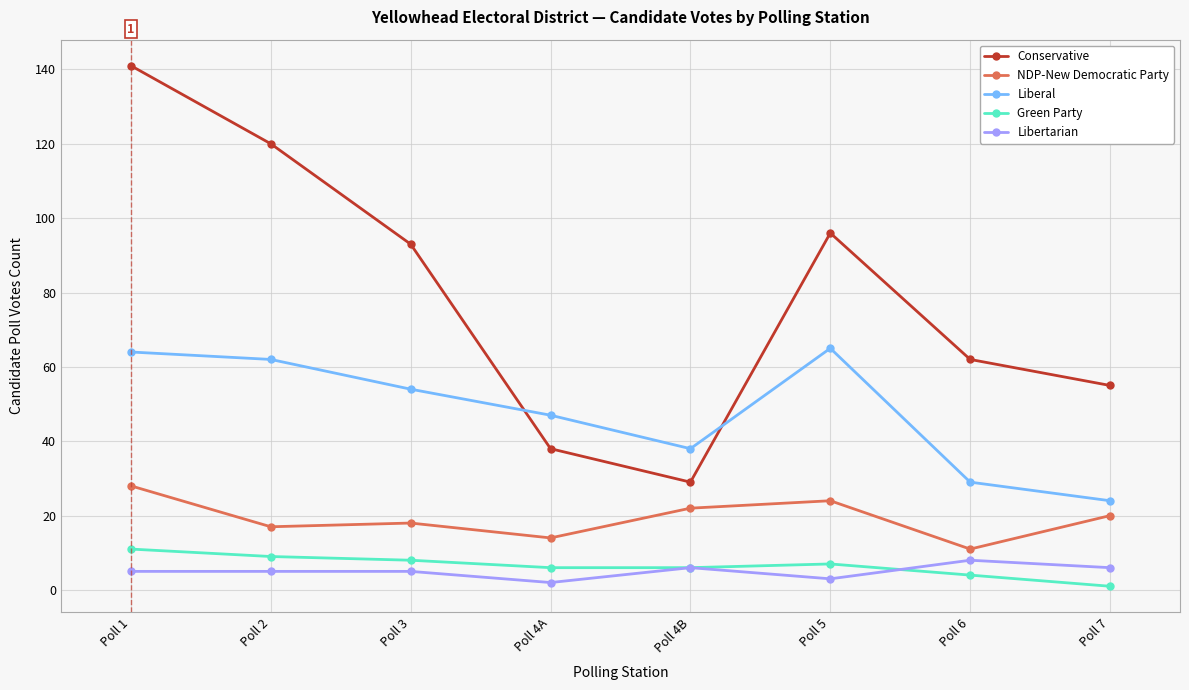

Reading left to right, what are all the values shown in this chart?

Conservative: 141	120	93	38	29	96	62	55
NDP-New Democratic Party: 28	17	18	14	22	24	11	20
Liberal: 64	62	54	47	38	65	29	24
Green Party: 11	9	8	6	6	7	4	1
Libertarian: 5	5	5	2	6	3	8	6